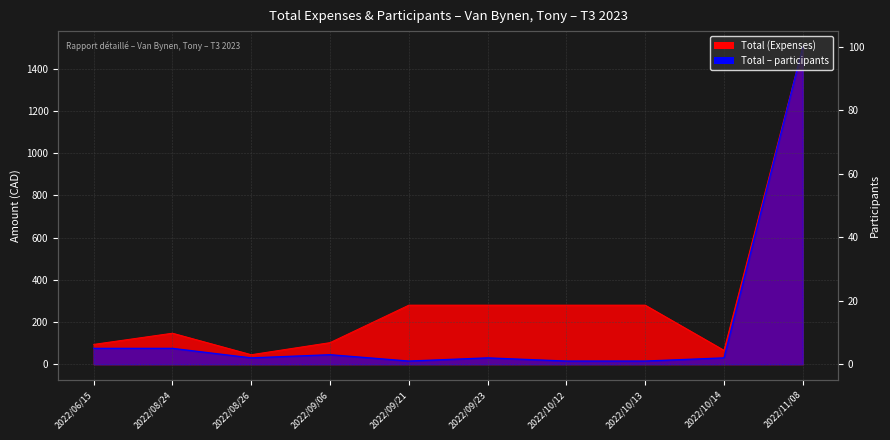

List the labels in order of Total – participants value, smallest first.

2022/09/21, 2022/10/12, 2022/10/13, 2022/08/26, 2022/09/23, 2022/10/14, 2022/09/06, 2022/06/15, 2022/08/24, 2022/11/08